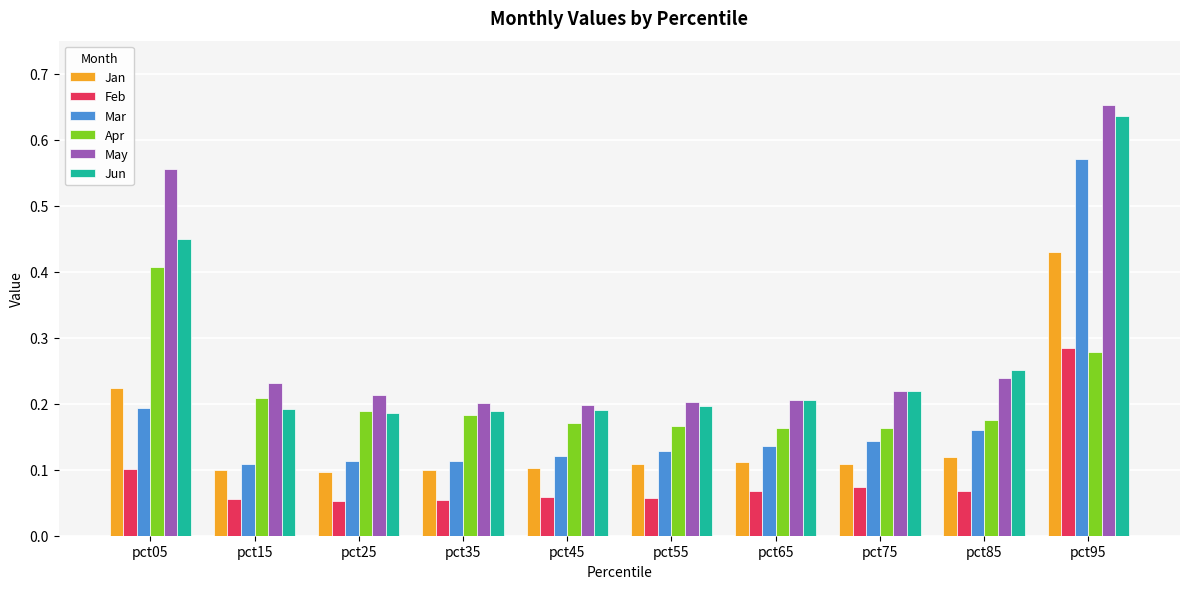

Count the number of categories in the chart.

10